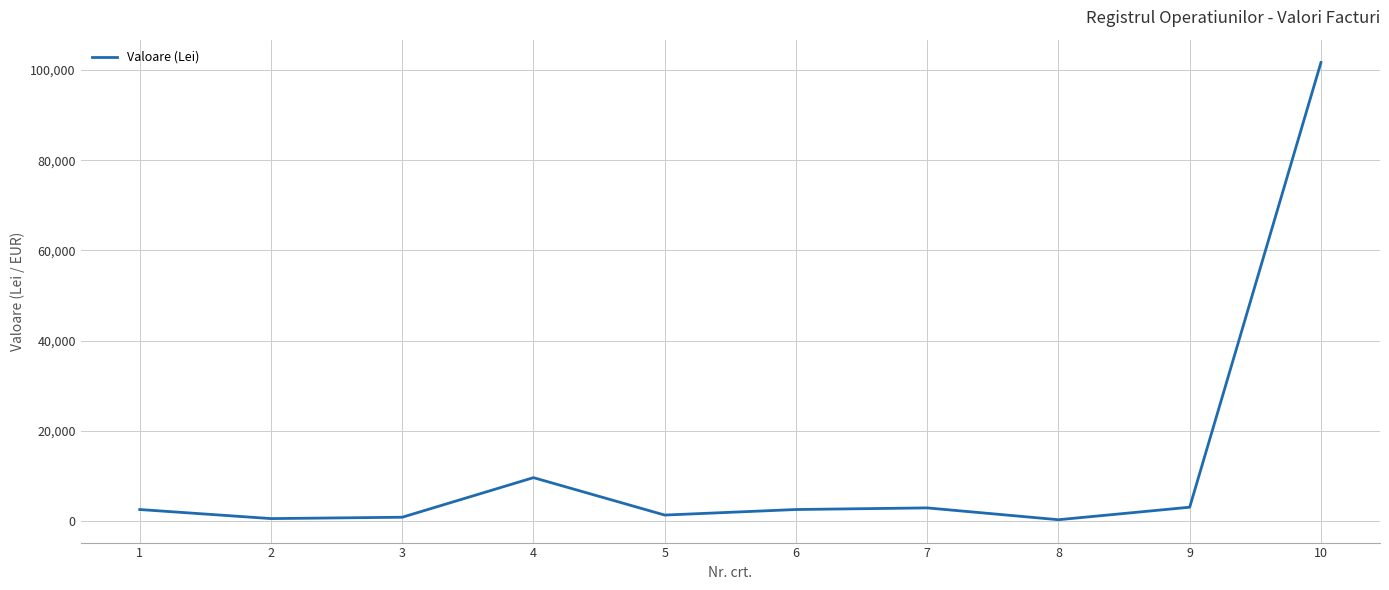

What is the difference between the maximum and minimum values?

101398.7